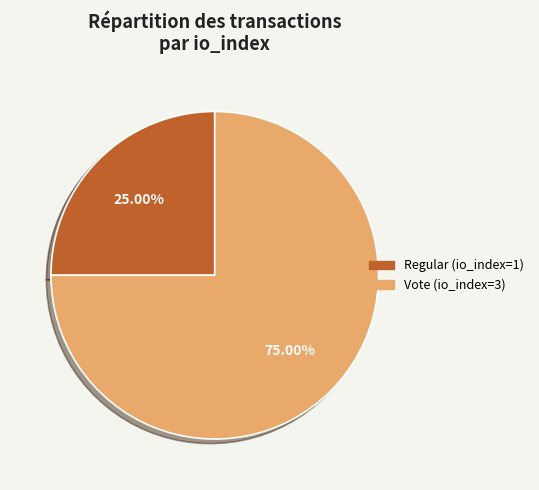

Is there any slice that represents more than half of the pie?

Yes